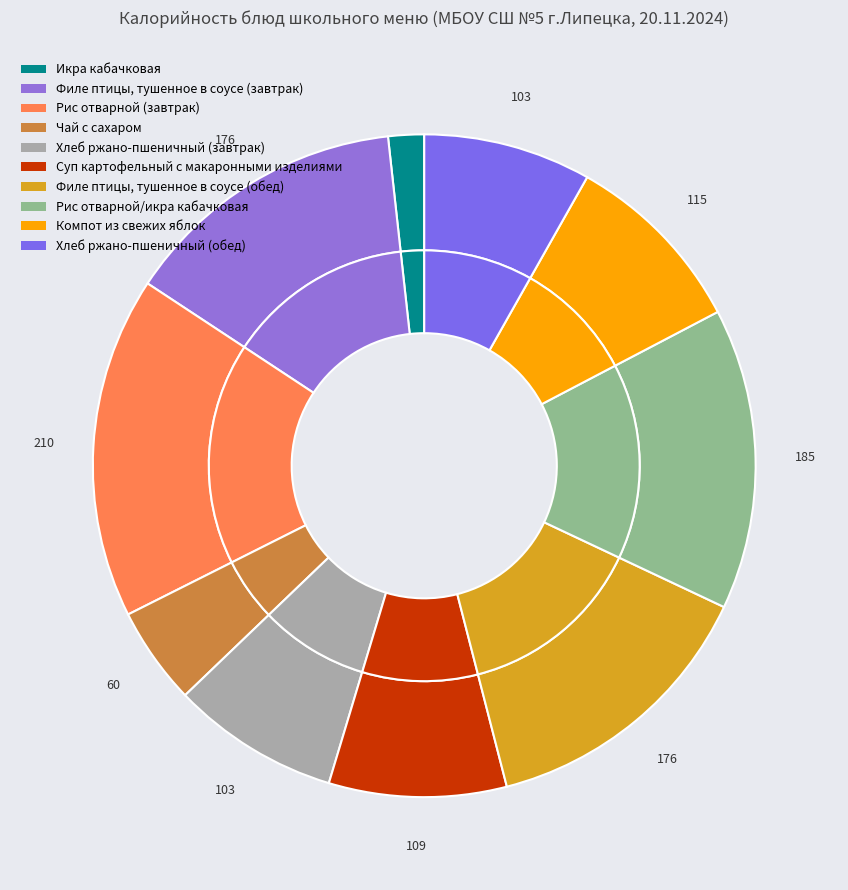

To the nearest percent, what is the difference between the Рис отварной (завтрак) and Рис отварной/икра кабачковая slice percentages?

2%